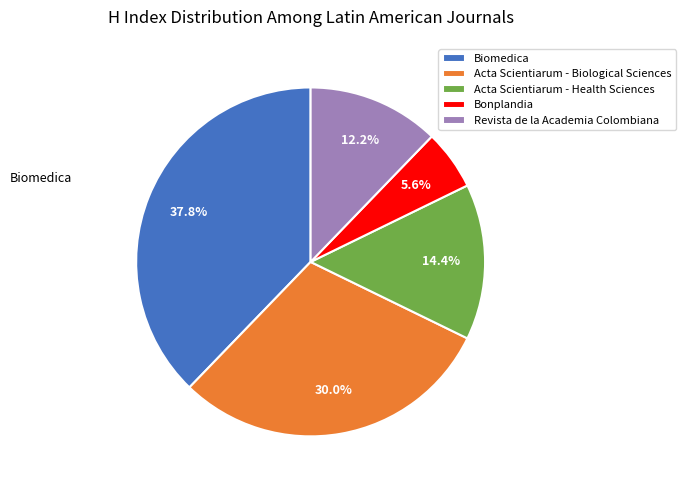

Count the number of slices in the pie.

5